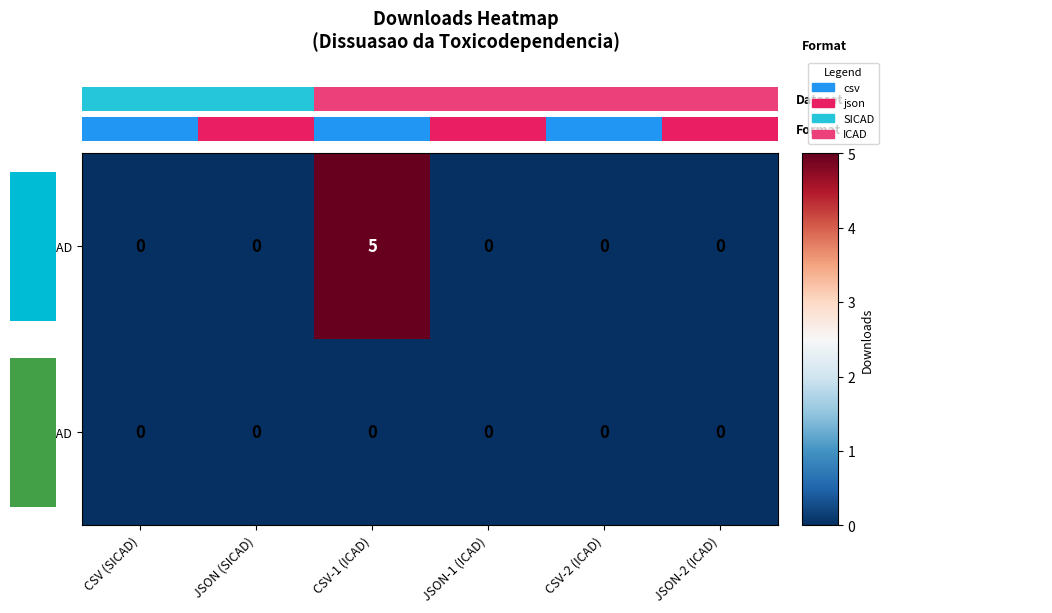

How many SICAD values are between 0 and 1?

5